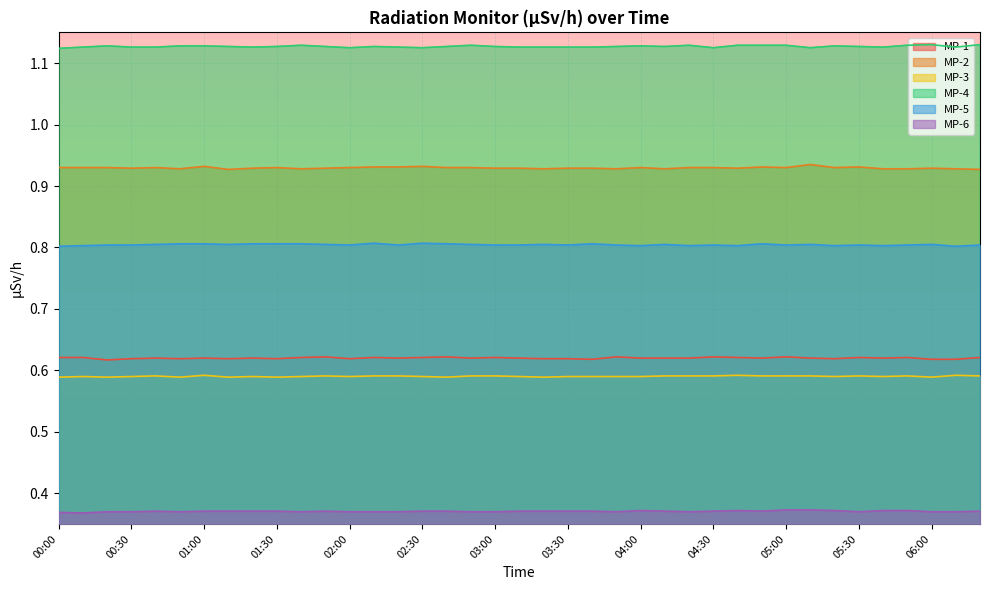

True or false: MP-4 and MP-3 cross at least once.

False